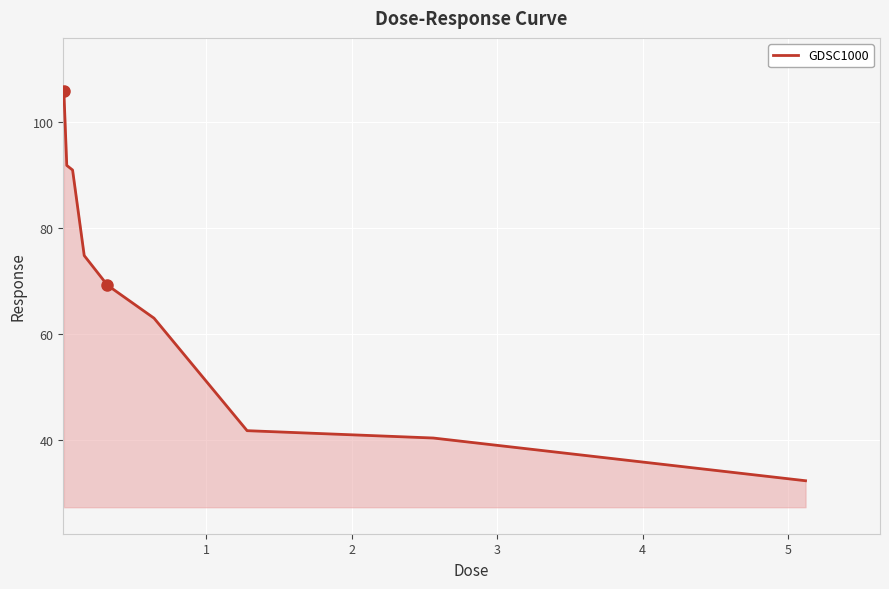

What is the sum of all values?

609.7